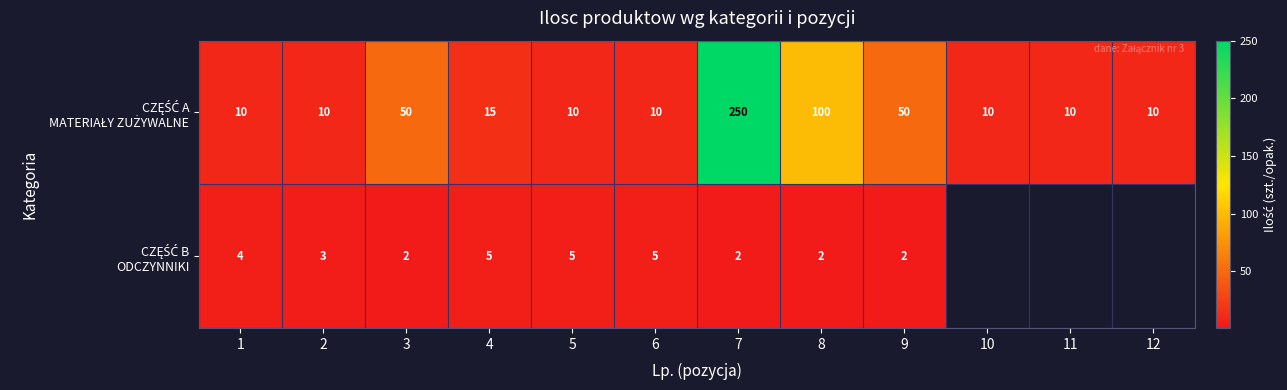

What is the spread (max minus min) of values at 8?

98